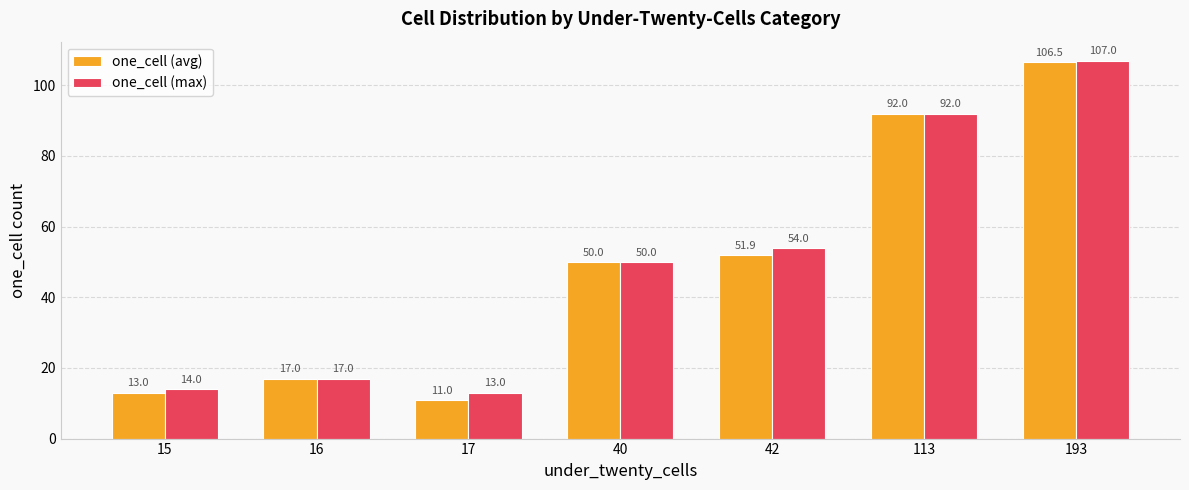

What is the value of the one_cell (avg) bar at the 6th from the left?

92.0